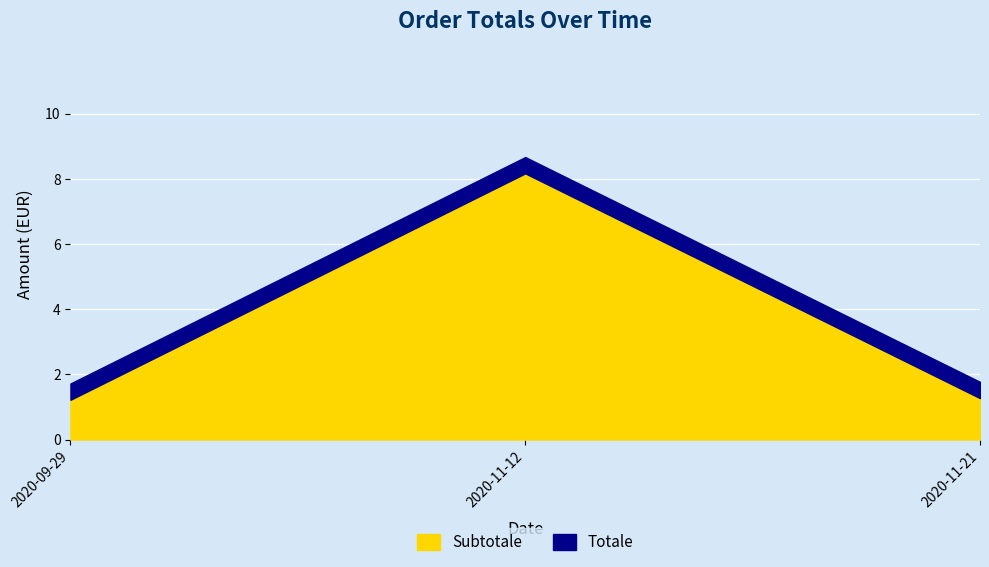

Reading left to right, list all the values displayed in this chart.

Totale: 1.2	8.2	1.3
Subtotale: 1.2	8.2	1.3